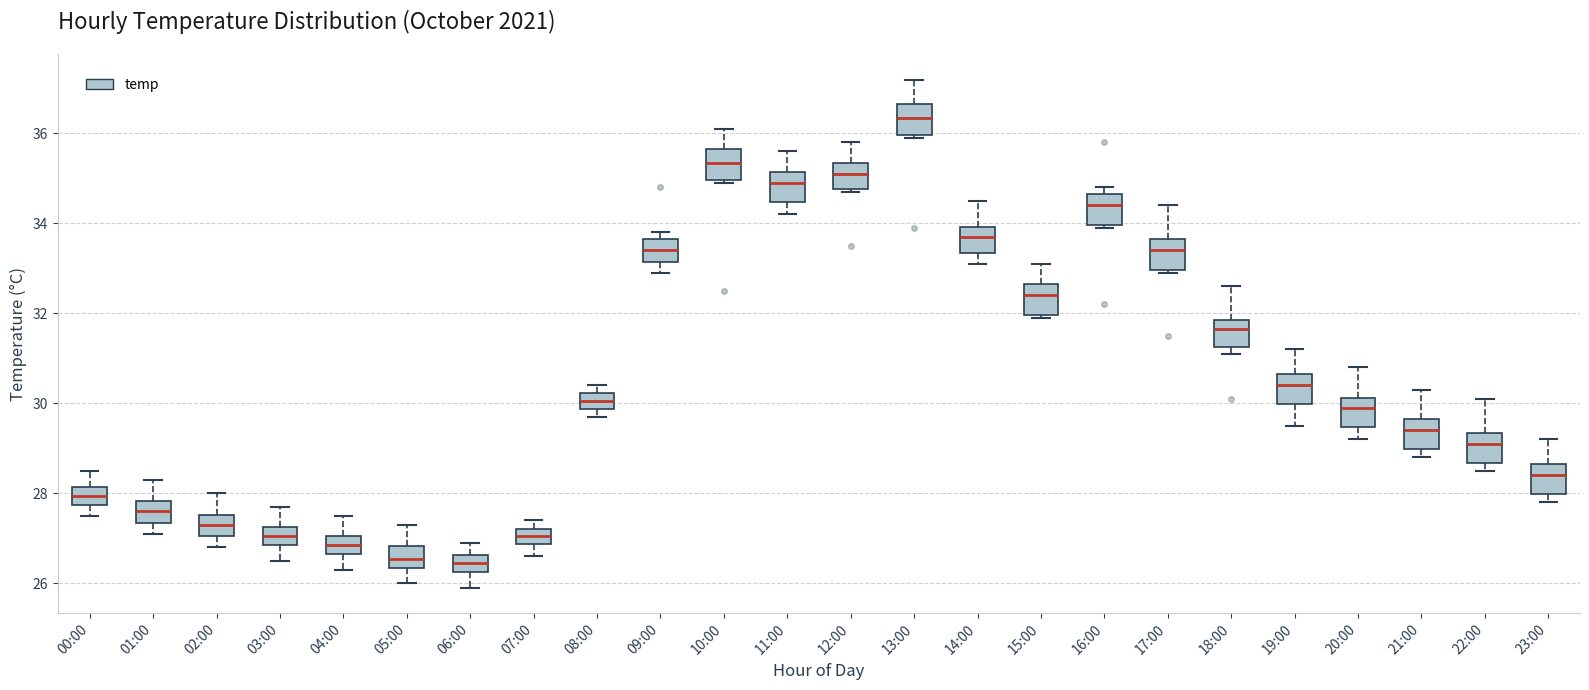

Reading left to right, read every box against the y-axis: the position of its median line, the range the box covers, and the ends of its whiskers. The values are not printed on the chart, so give them approximately, as read against the axis.

00:00: median 28.0, box 27.8 to 28.2, whiskers 27.6 to 28.6
01:00: median 27.6, box 27.4 to 27.8, whiskers 27.2 to 28.4
02:00: median 27.4, box 27.0 to 27.6, whiskers 26.8 to 28.0
03:00: median 27.0, box 26.8 to 27.2, whiskers 26.6 to 27.8
04:00: median 26.8, box 26.6 to 27.0, whiskers 26.4 to 27.6
05:00: median 26.6, box 26.4 to 26.8, whiskers 26.0 to 27.4
06:00: median 26.4, box 26.2 to 26.6, whiskers 26.0 to 27.0
07:00: median 27.0, box 26.8 to 27.2, whiskers 26.6 to 27.4
08:00: median 30.0, box 29.8 to 30.2, whiskers 29.8 (just below the box's lower edge) to 30.4
09:00: median 33.4, box 33.2 to 33.6, whiskers 33.0 to 33.8
10:00: median 35.4, box 35.0 to 35.6, whiskers 35.0 (just below the box's lower edge) to 36.2
11:00: median 35.0, box 34.4 to 35.2, whiskers 34.2 to 35.6
12:00: median 35.2, box 34.8 to 35.4, whiskers 34.8 (just below the box's lower edge) to 35.8
13:00: median 36.4, box 36.0 to 36.6, whiskers 36.0 (just below the box's lower edge) to 37.2
14:00: median 33.8, box 33.4 to 34.0, whiskers 33.2 to 34.6
15:00: median 32.4, box 32.0 to 32.6, whiskers 32.0 (just below the box's lower edge) to 33.2
16:00: median 34.4, box 34.0 to 34.6, whiskers 34.0 (just below the box's lower edge) to 34.8
17:00: median 33.4, box 33.0 to 33.6, whiskers 33.0 (just below the box's lower edge) to 34.4
18:00: median 31.6, box 31.2 to 31.8, whiskers 31.2 (just below the box's lower edge) to 32.6
19:00: median 30.4, box 30.0 to 30.6, whiskers 29.6 to 31.2
20:00: median 30.0, box 29.4 to 30.2, whiskers 29.2 to 30.8
21:00: median 29.4, box 29.0 to 29.6, whiskers 28.8 to 30.4
22:00: median 29.2, box 28.6 to 29.4, whiskers 28.6 (just below the box's lower edge) to 30.2
23:00: median 28.4, box 28.0 to 28.6, whiskers 27.8 to 29.2